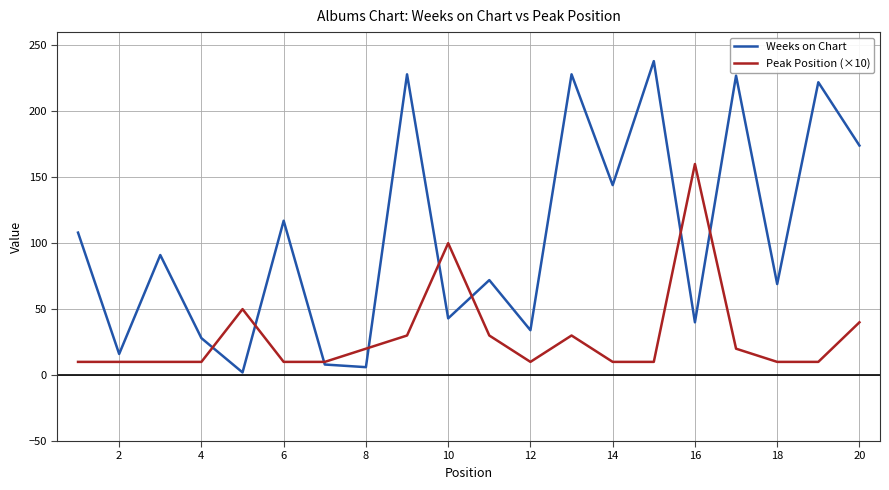

Which series has the largest range (max minus min)?

Weeks on Chart